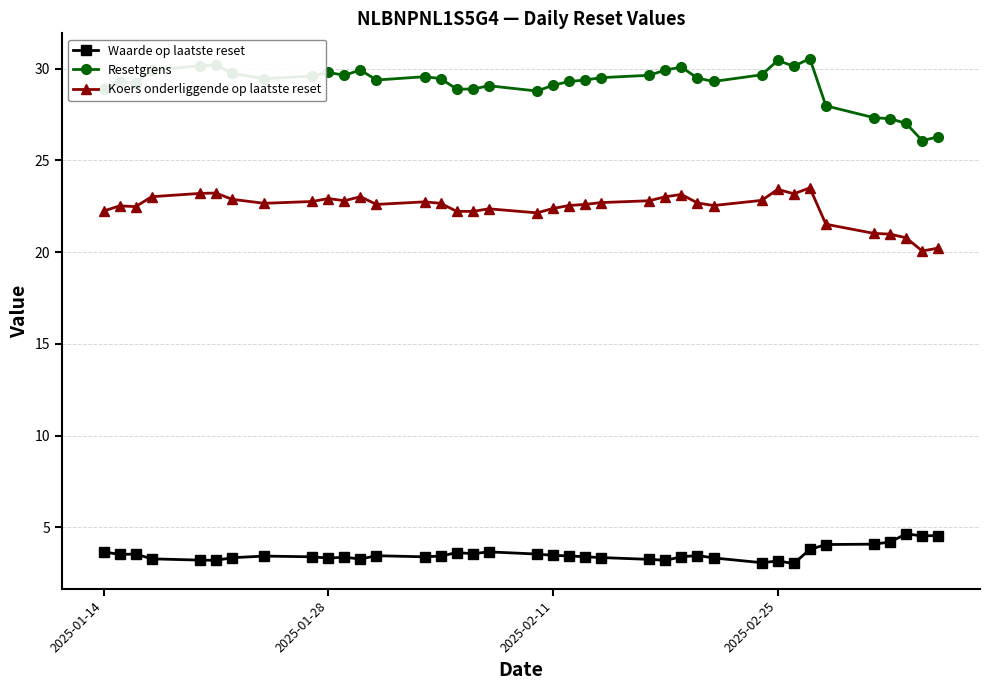

List the series in order of their peak value, lowest first.

Waarde op laatste reset, Koers onderliggende op laatste reset, Resetgrens